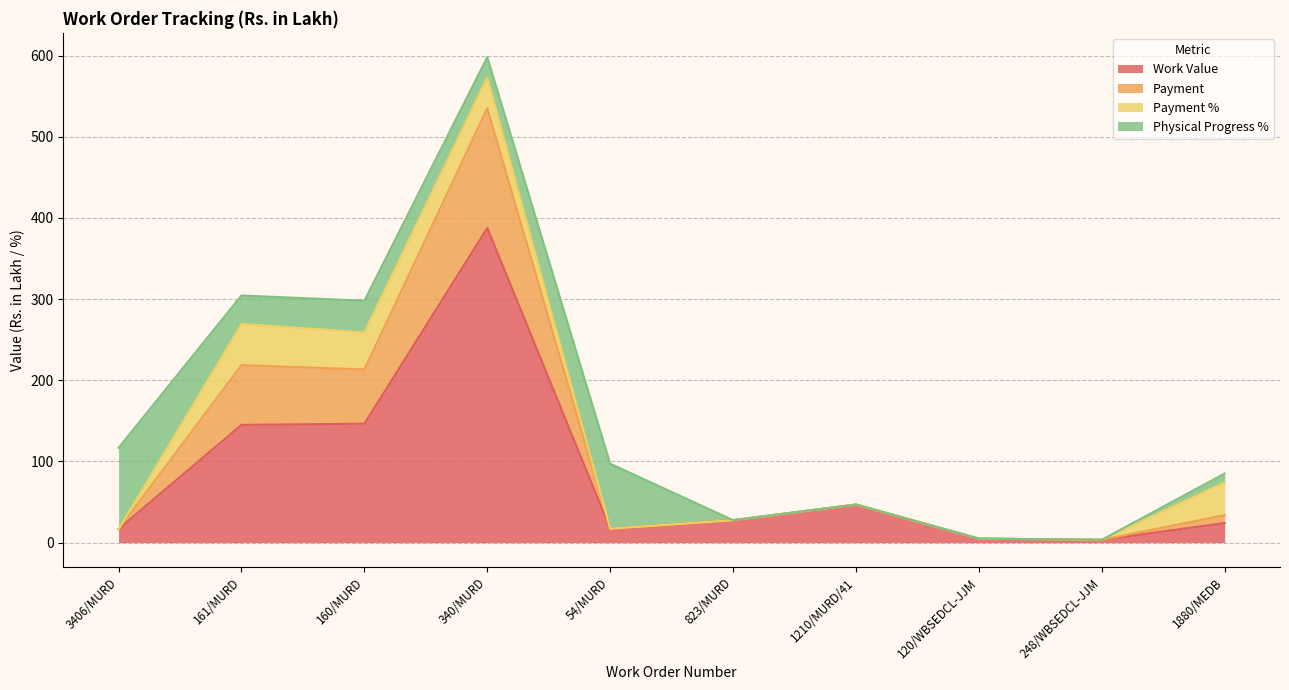

Which category has the highest value in the Work Value series?

340/MURD